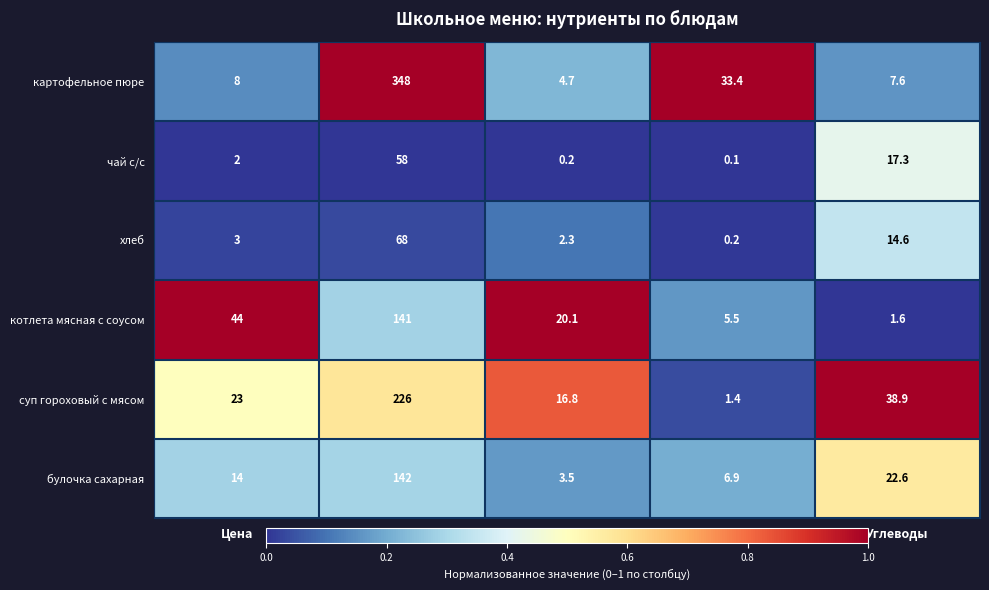

True or false: котлета мясная с соусом has a value of 2.8 at Углеводы.

False